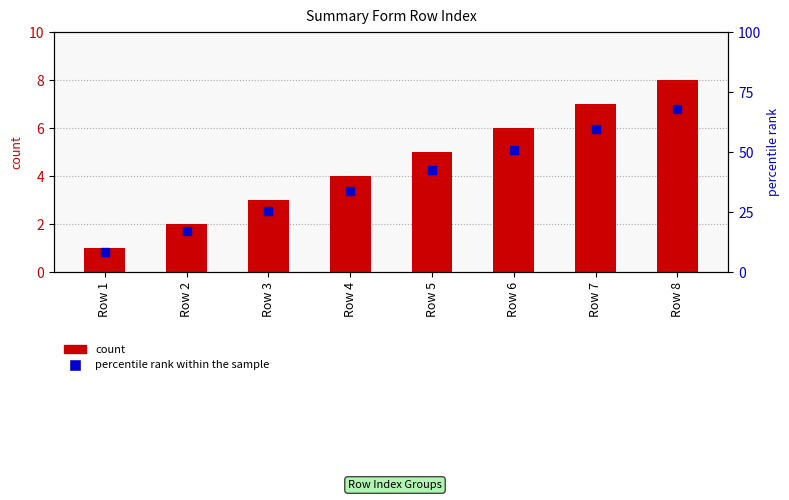

Which series has the largest total across all categories?

count